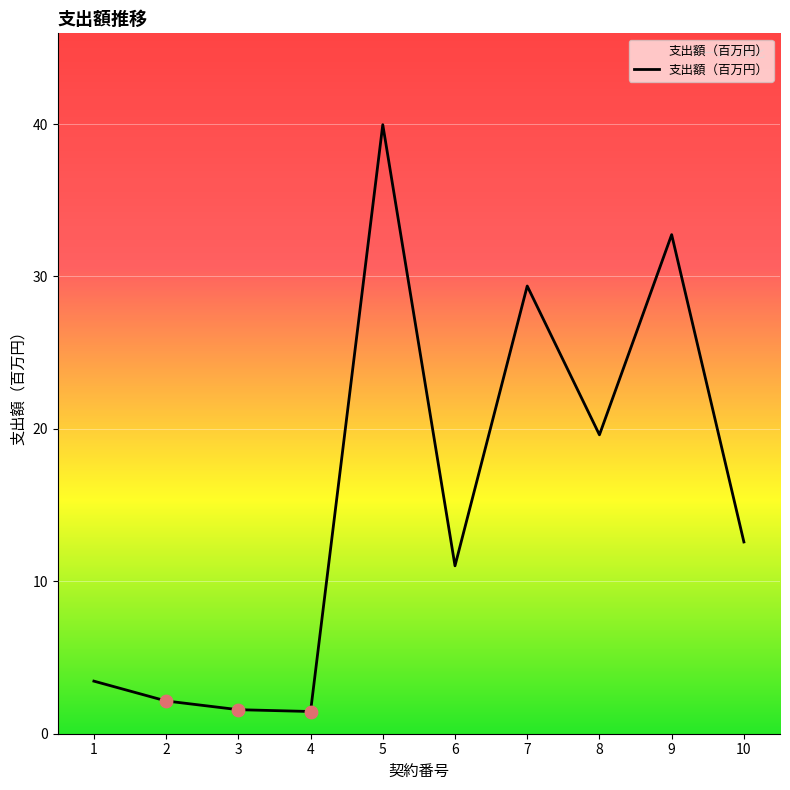

What is the ratio of the value at 7 to the value at 5?

0.7